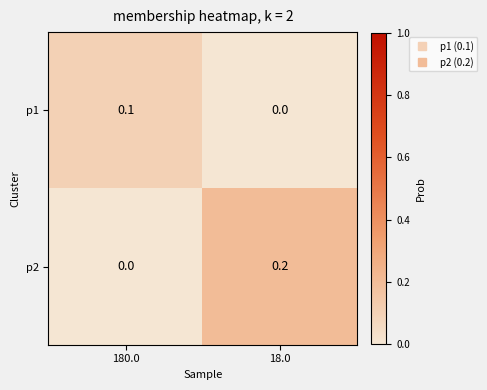

Between 180.0 and 18.0, which series saw the biggest shift?

p2